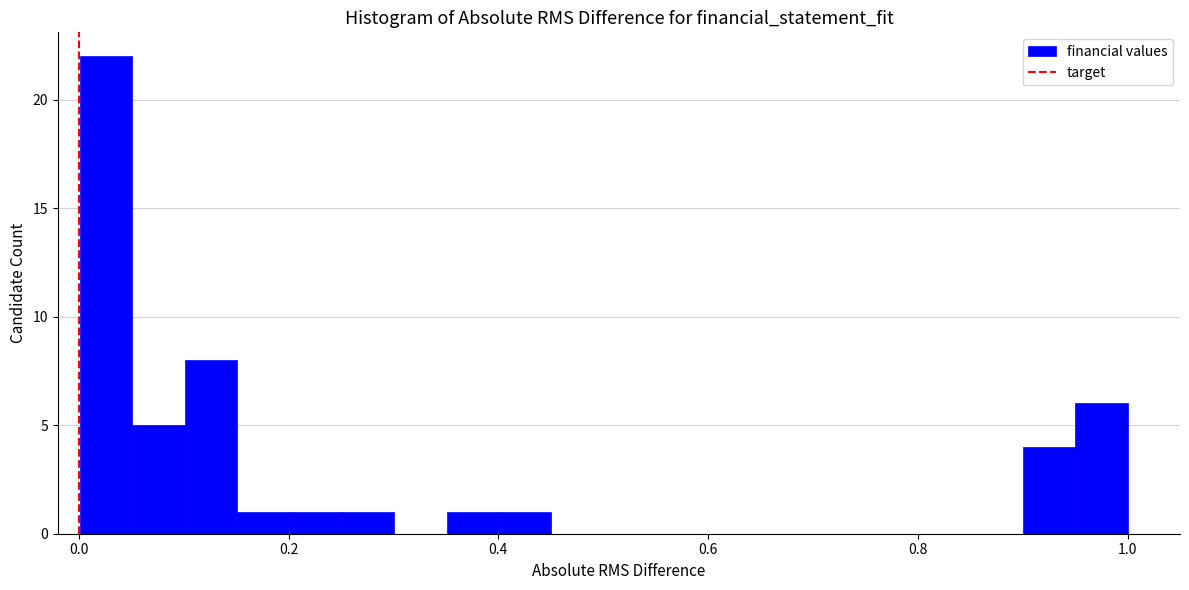

Around what value on the x-axis is the tallest bar? Give the approximate position of its centre, as read against the axis.

0.02